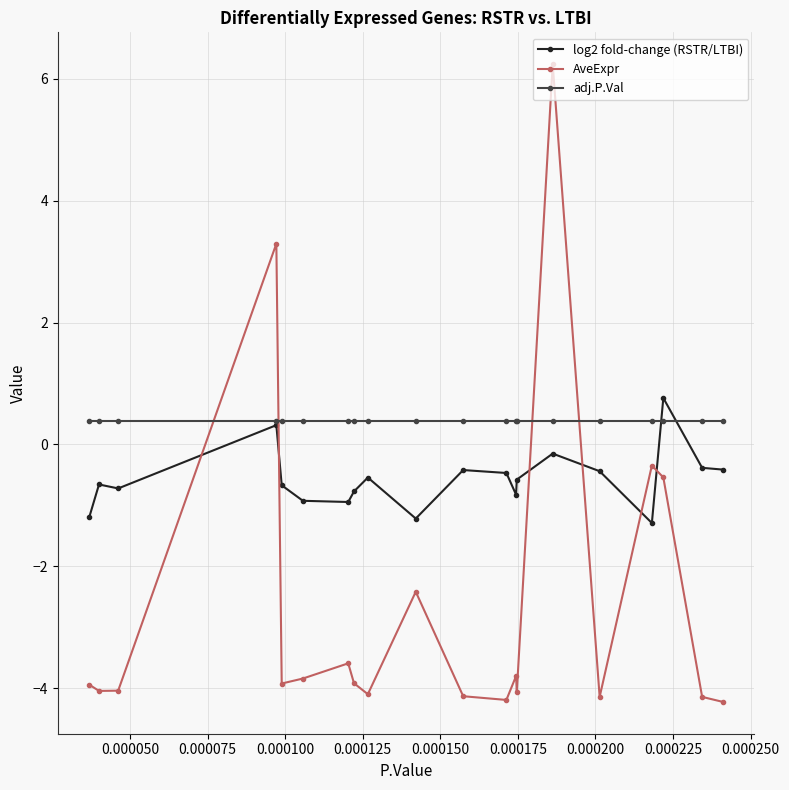

What is the smallest value displayed?

-4.2